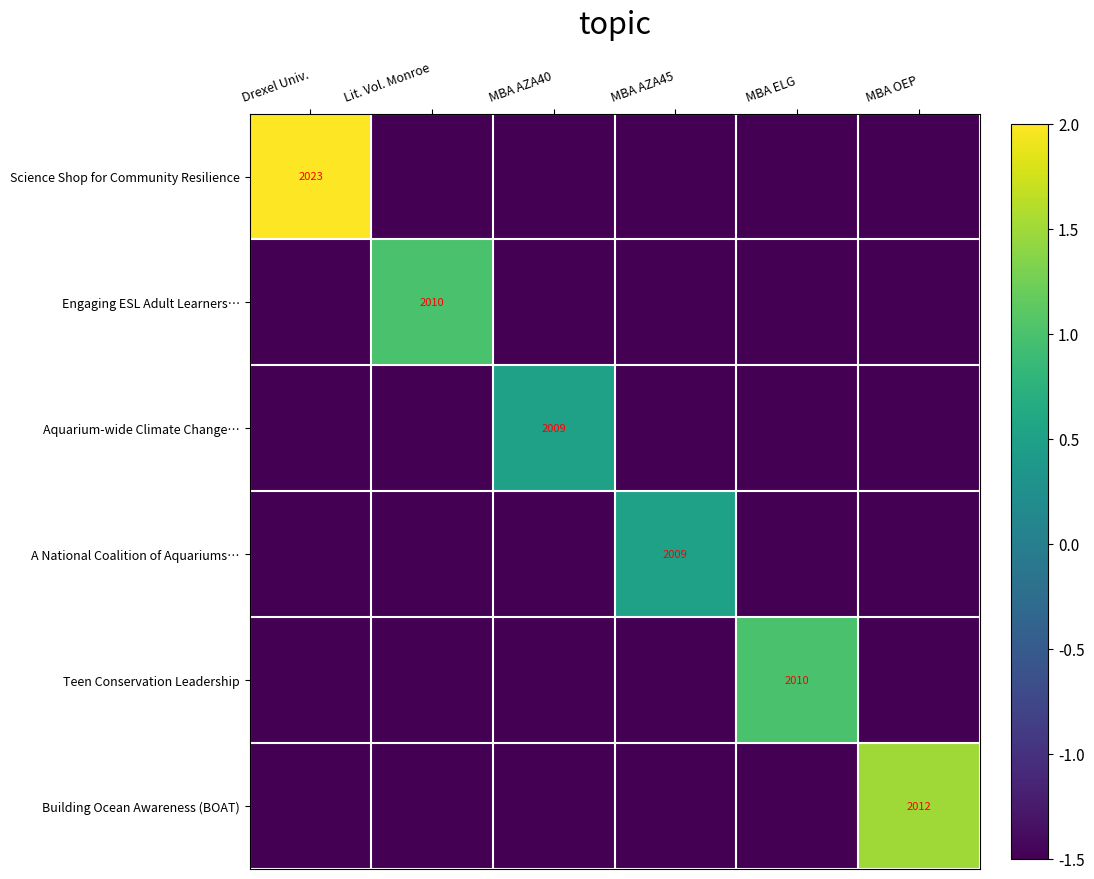

At how many categories does at least one series exceed 0?

6